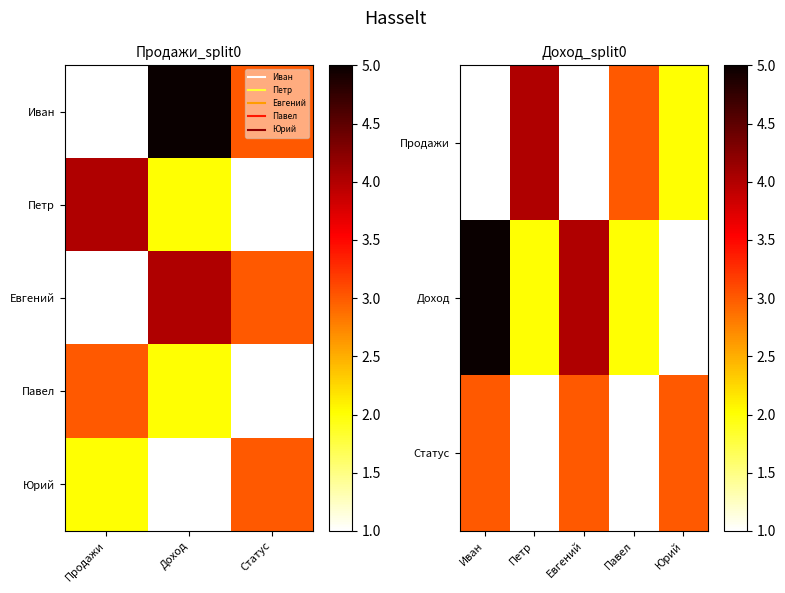

Reading left to right, what are all the values shown in this chart?

Иван: Продажи=1	Доход=5	Статус=3
Петр: Продажи=4	Доход=2	Статус=1
Евгений: Продажи=1	Доход=4	Статус=3
Павел: Продажи=3	Доход=2	Статус=1
Юрий: Продажи=2	Доход=1	Статус=3